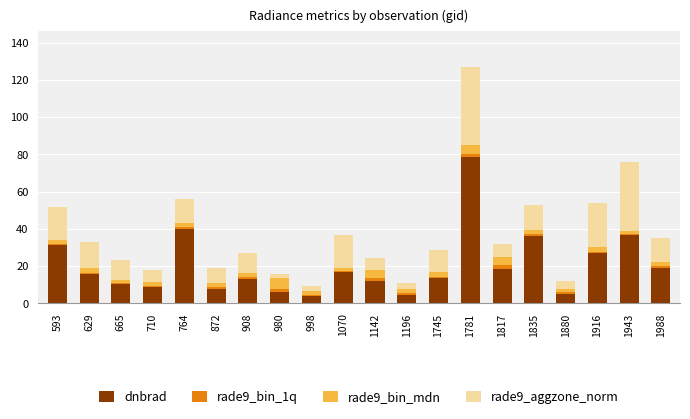

The value of dnbrad at 1070 is 22.2. True or false?

False